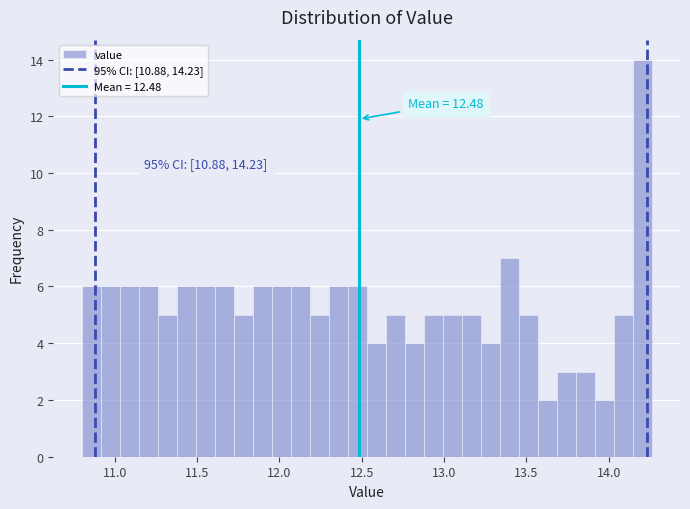

Around what value on the x-axis is the tallest bar? Give the approximate position of its centre, as read against the axis.

14.20